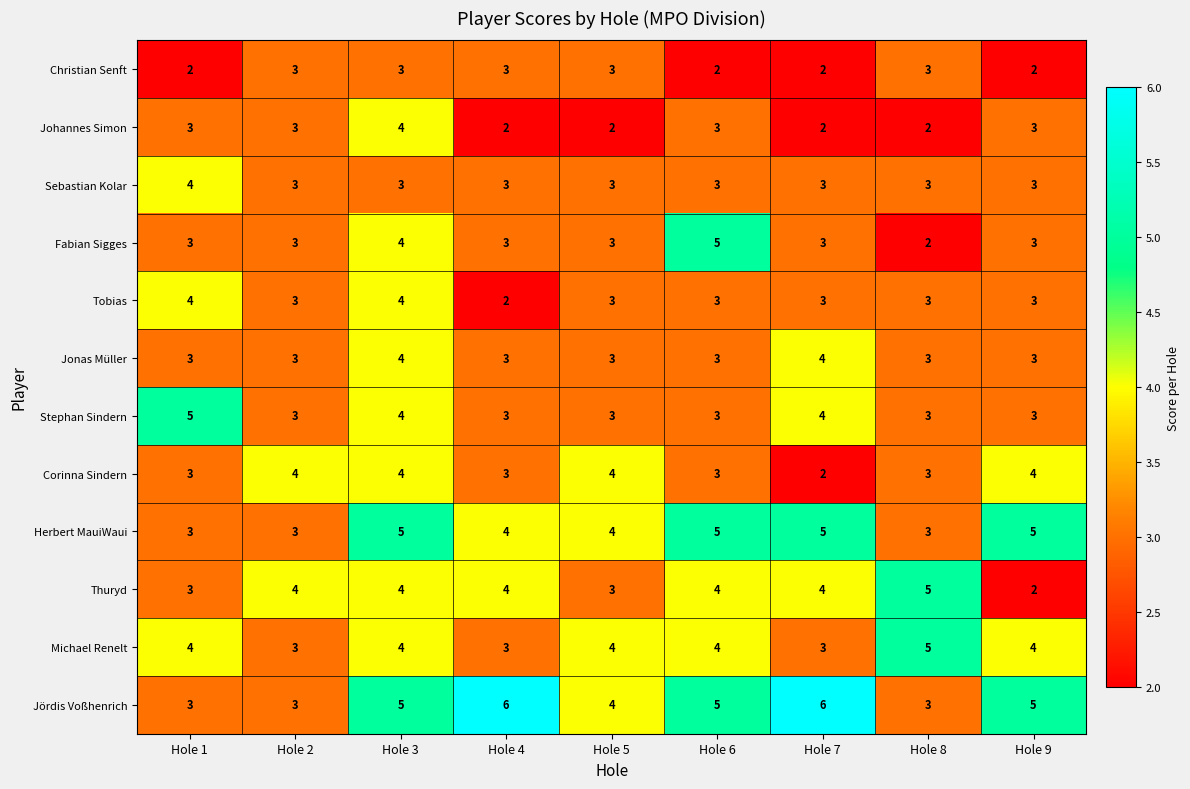

Read the Christian Senft value at Hole 4.

3